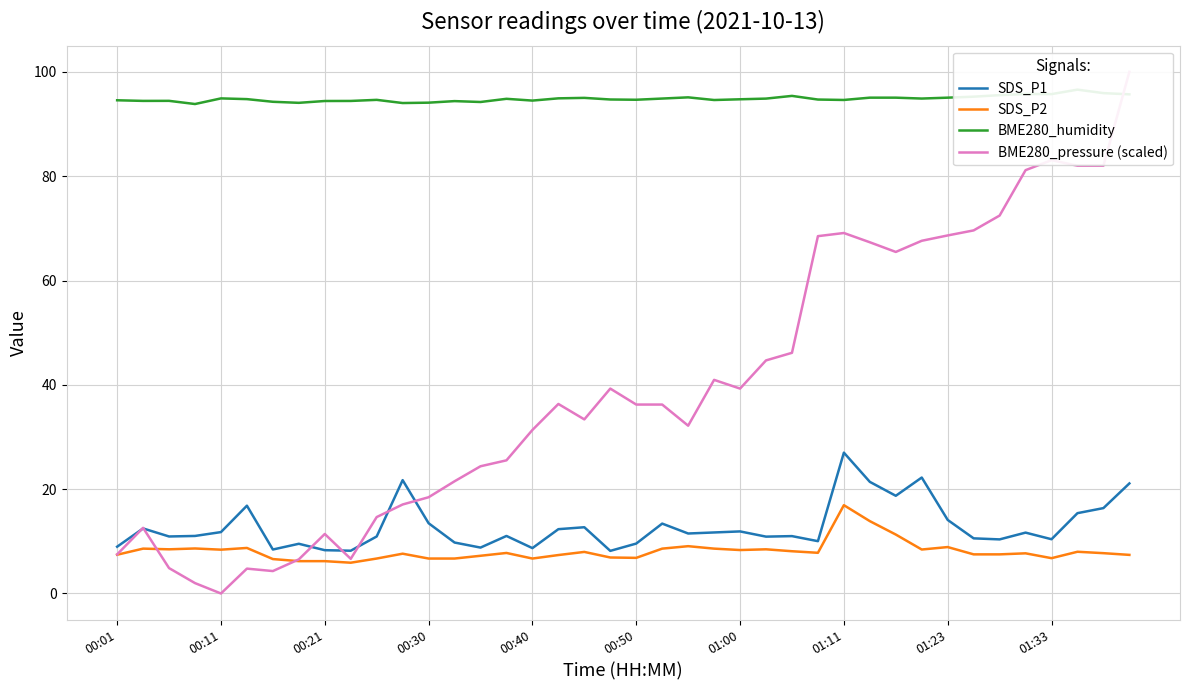

Is it true that SDS_P1 equals 13.5 at 00:30?

True